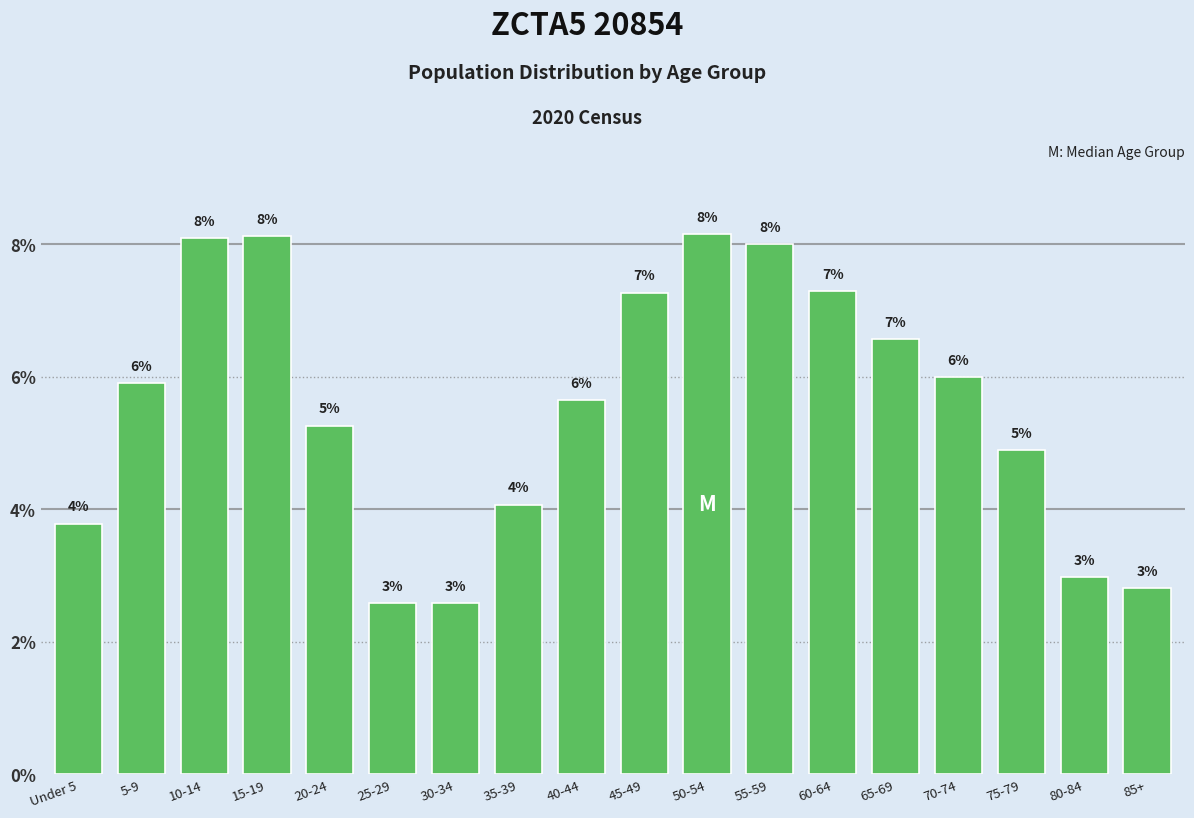

At which label does the data first exceed 5?

5-9